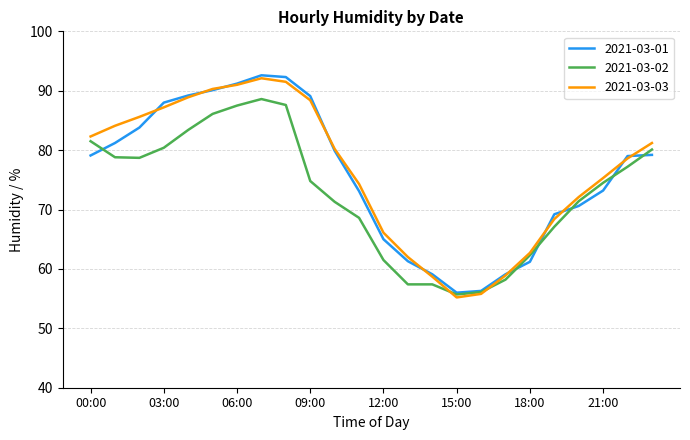

What is the smallest value displayed?

55.2